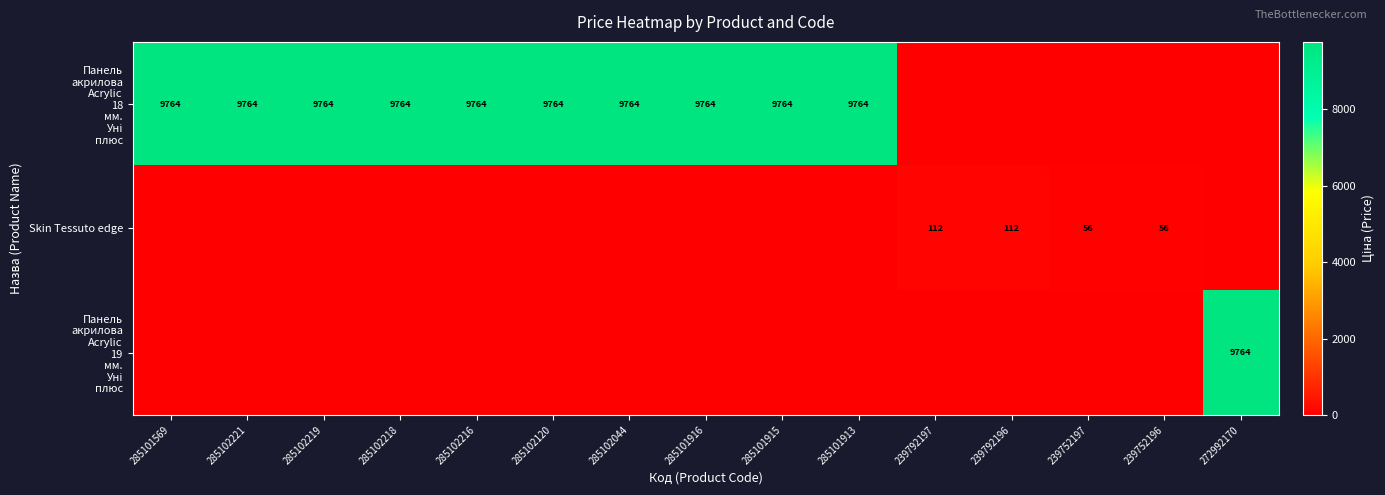

List the series in order of their peak value, highest first.

Панель акрилова Acrylic 18 мм. Уні плюс, Панель акрилова Acrylic 19 мм. Уні плюс, Skin Tessuto edge